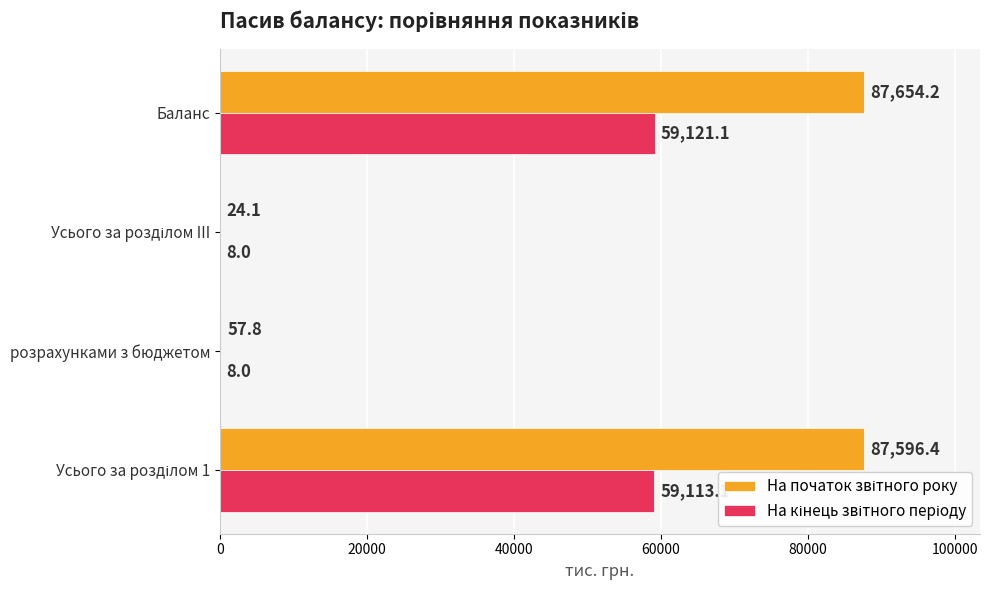

What is the total value across all series at Баланс?

146775.3